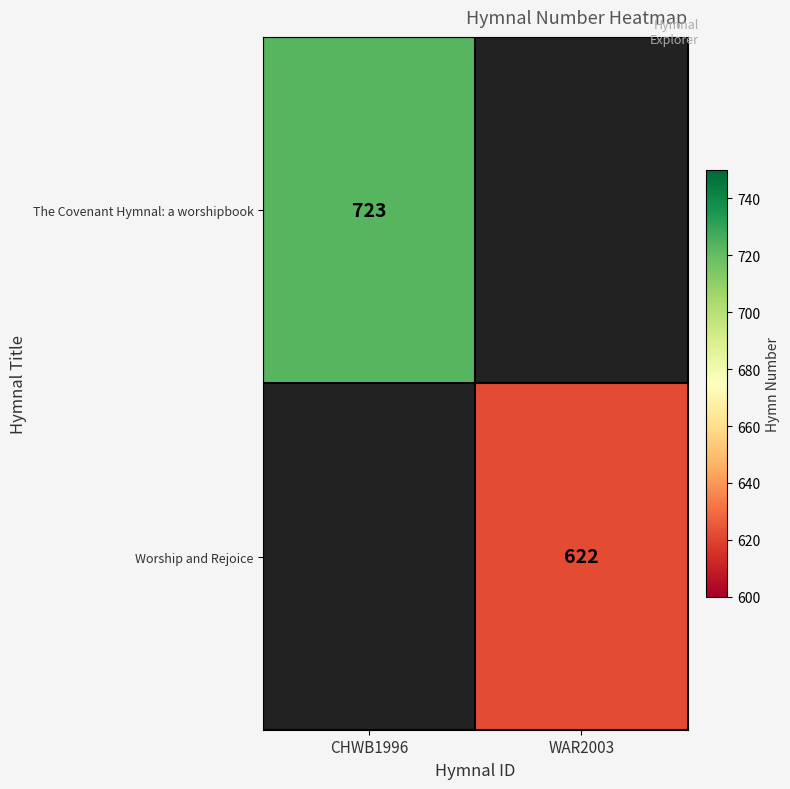

Is it true that The Covenant Hymnal: a worshipbook equals 723 at CHWB1996?

True